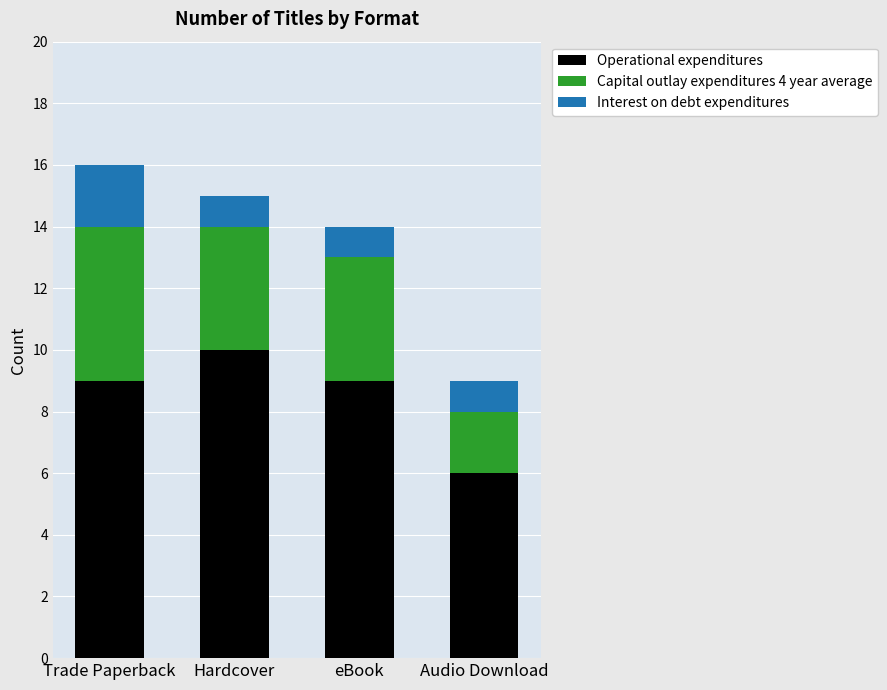

The Operational expenditures series shows 13 at eBook. True or false?

False